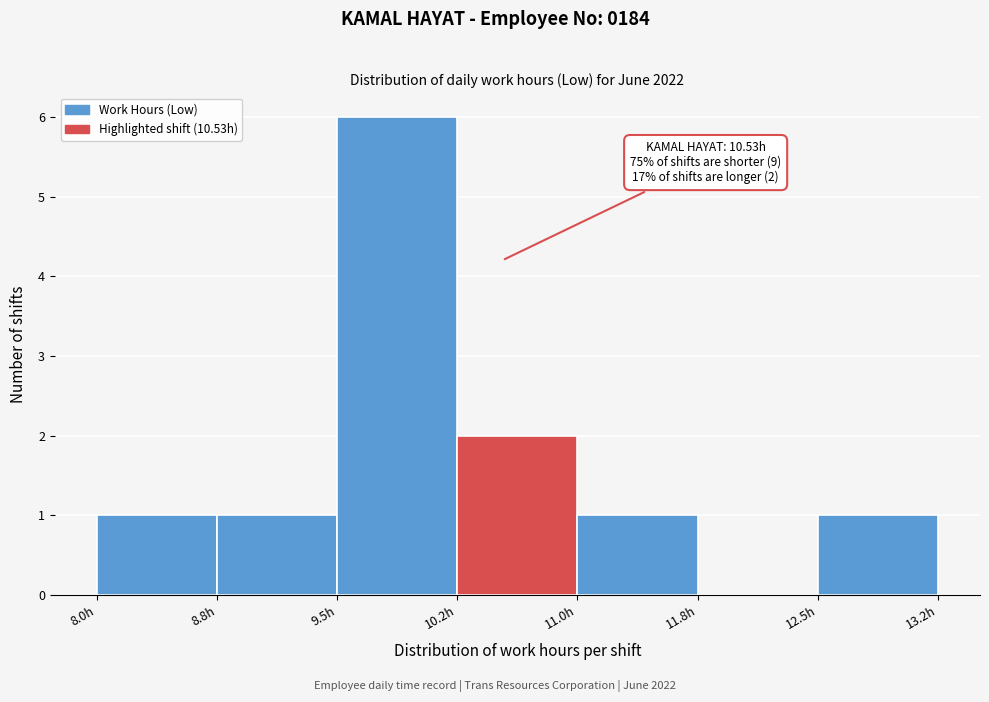

Over which range of the x-axis is the bar tallest?

9.50 to 10.25